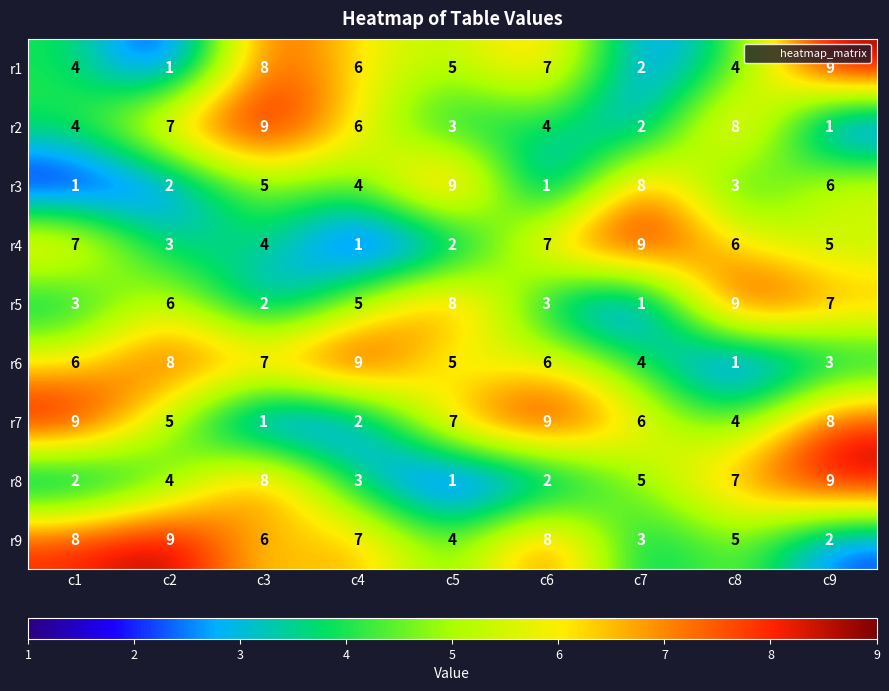

What is the total value across all series at c9?

50